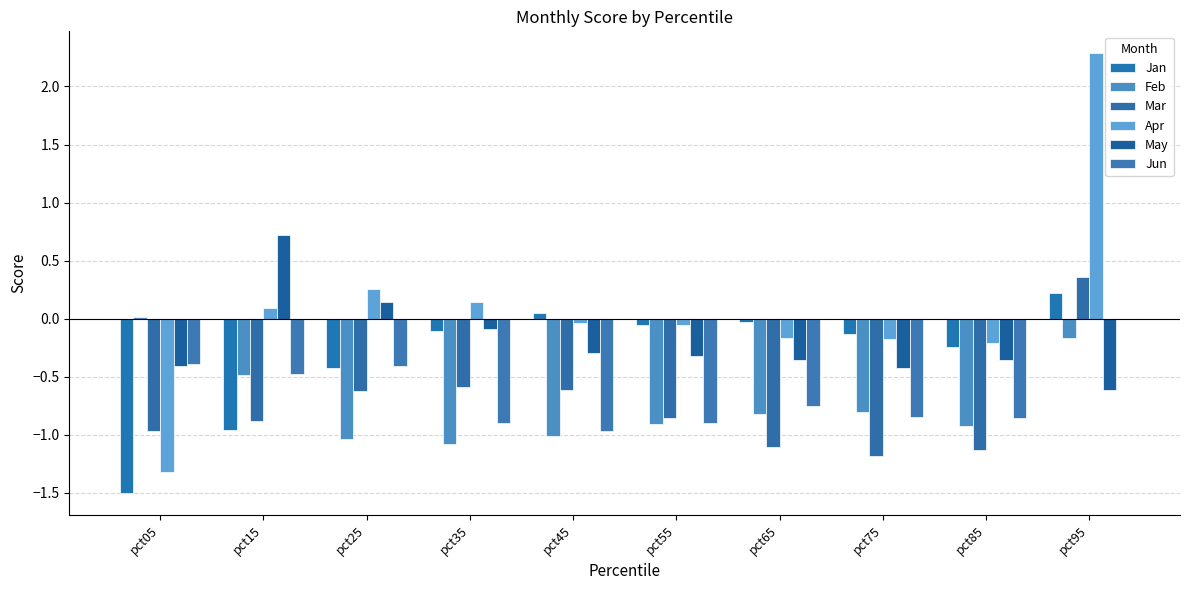

At which category is the sum across all series the highest?

pct95